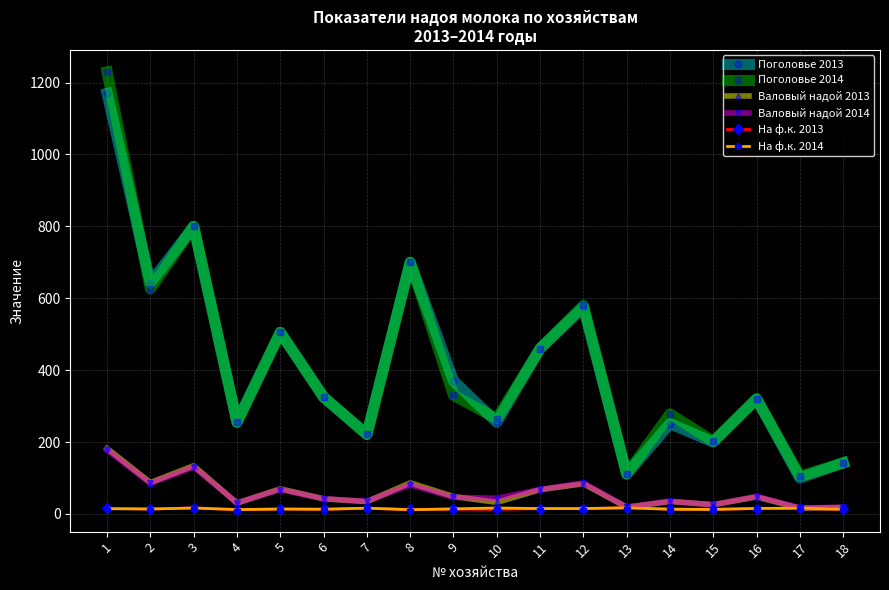

Which series has the widest spread of values?

Поголовье 2014